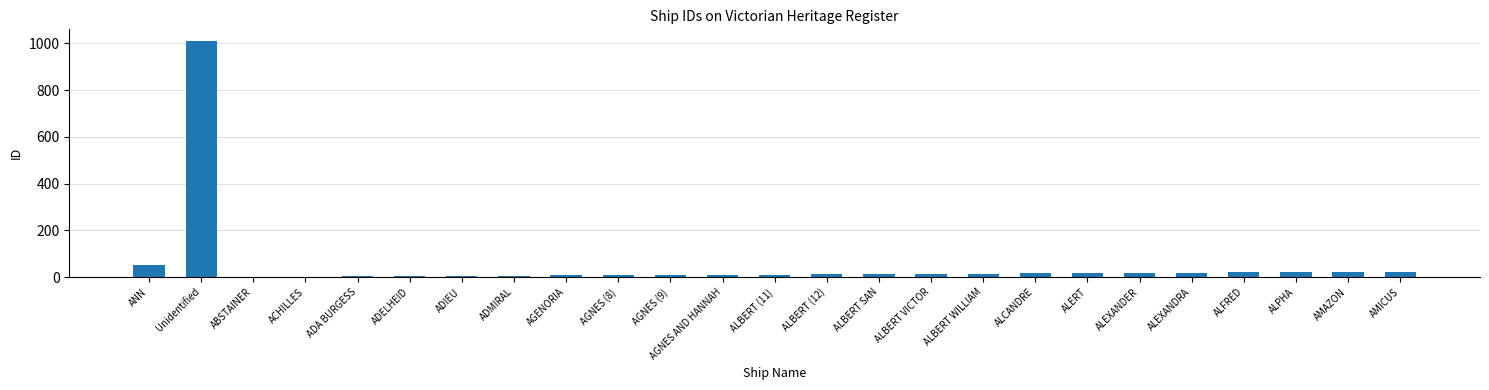

The value at AMICUS is 24. True or false?

True